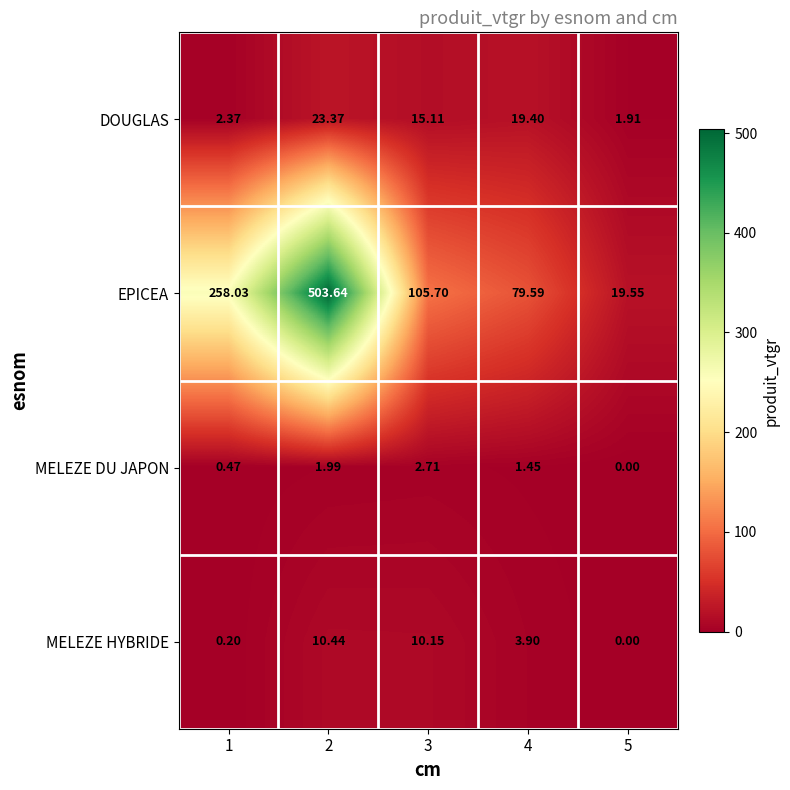

Between 1 and 4, which series saw the biggest shift?

EPICEA